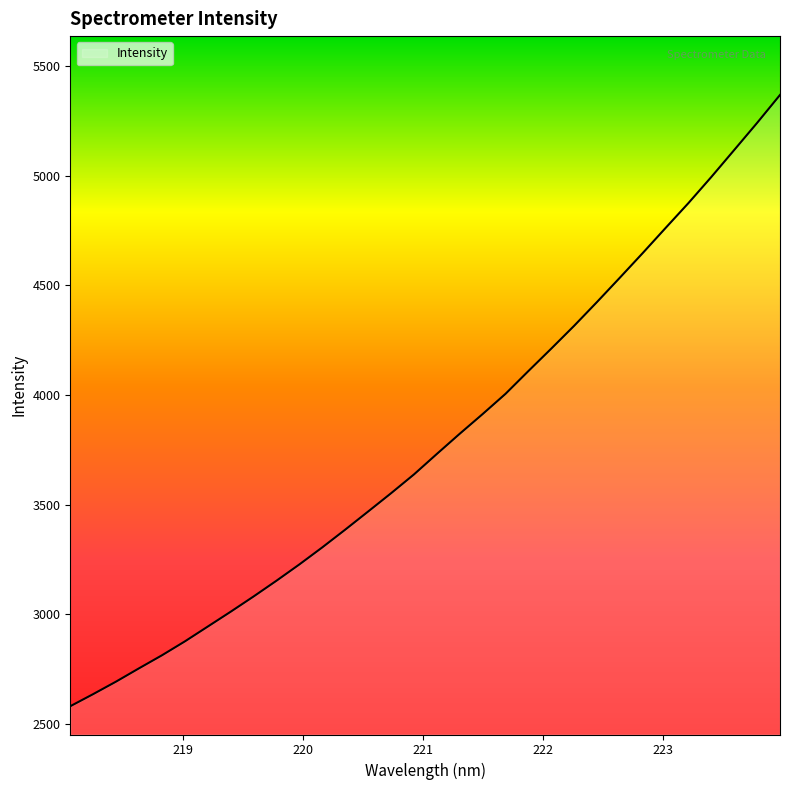

How many lines are shown in the chart?

1